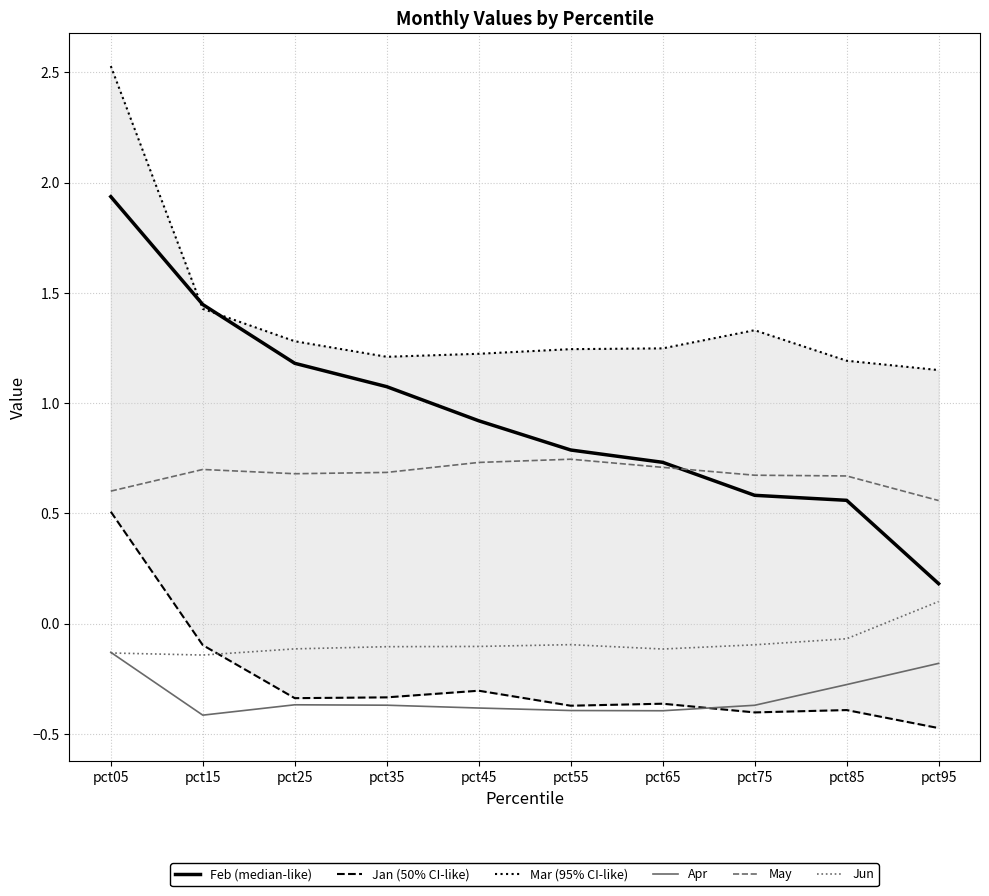

Where is the first local maximum for Jun?

pct55